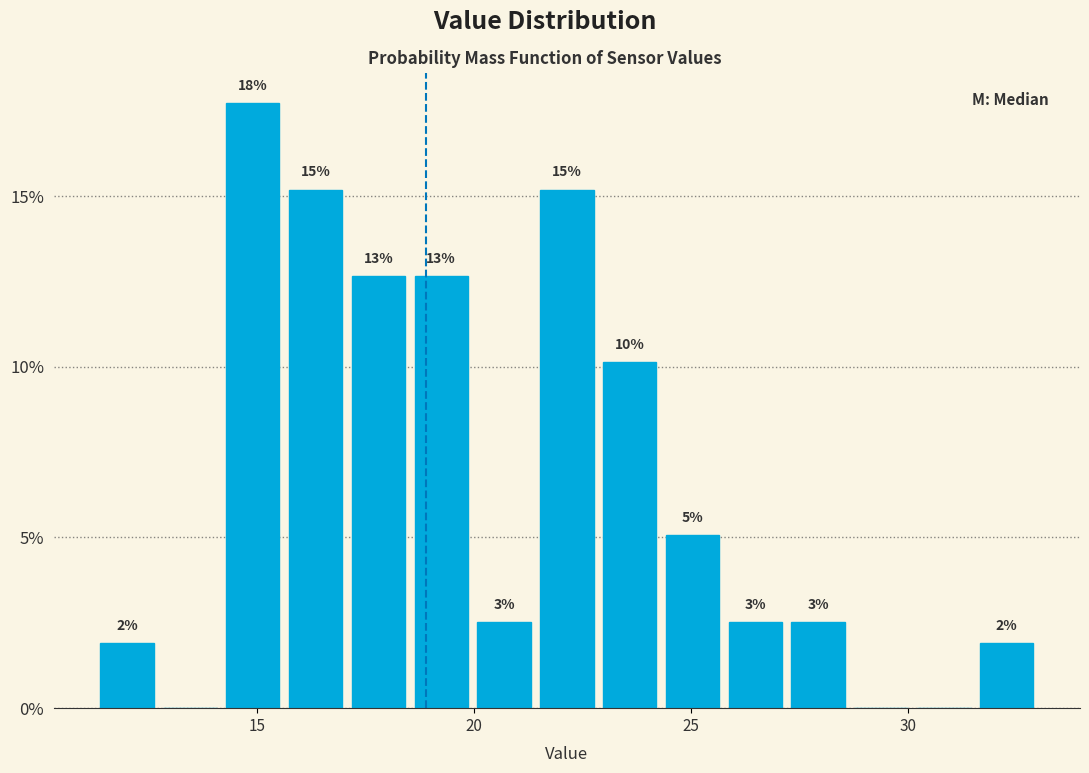

Read against the x-axis, roughly where is the centre of the tallest bar?

15.0